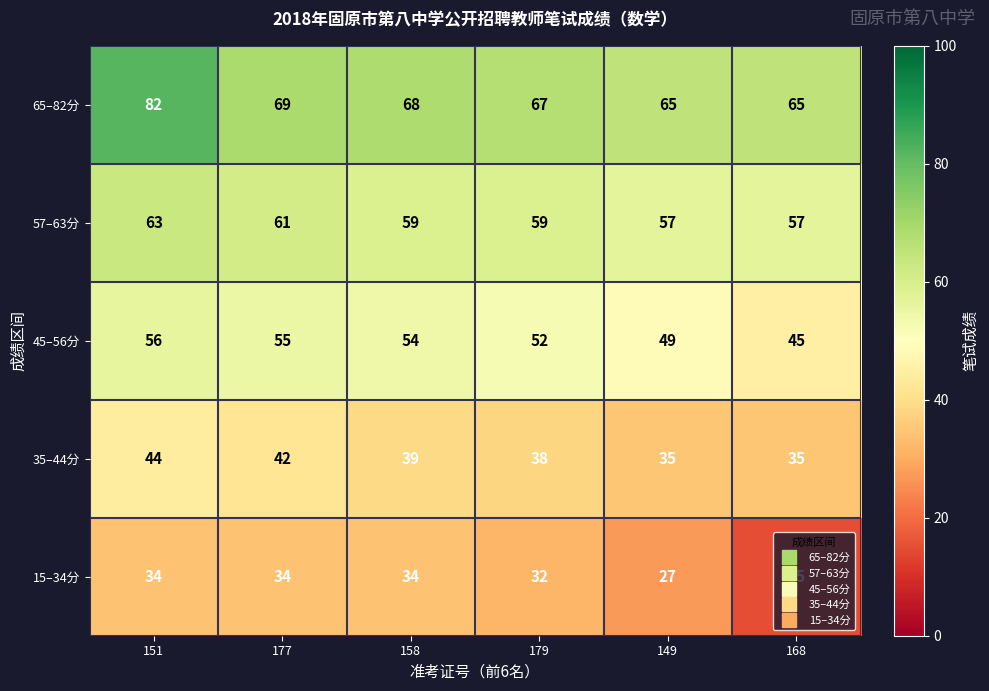

Where is 35–44分 nearest to the value 39?

158